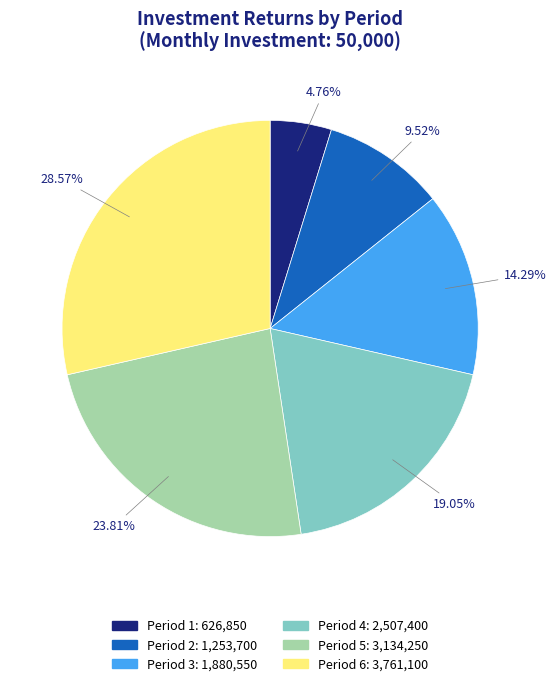

Does any single category account for the majority?

No